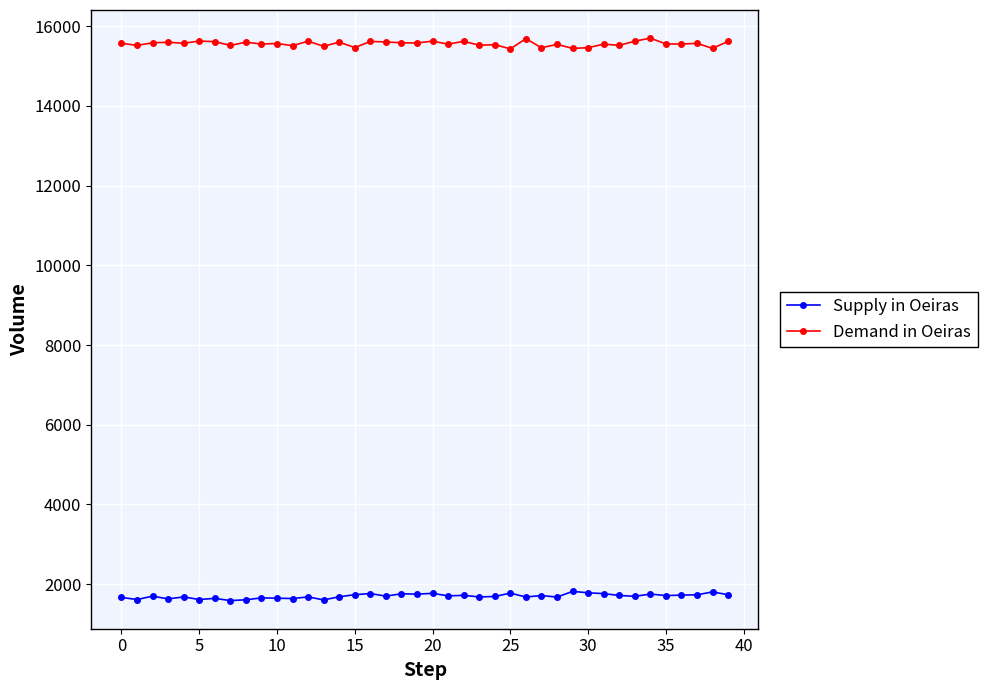

What is the value of the Demand in Oeiras point at the 6th from the left?

15627